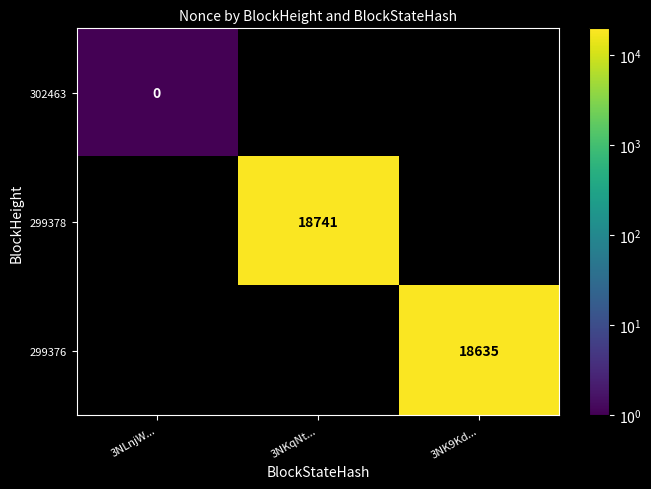

The value of 299376 at 3NK9Kd... is 18635.0. True or false?

True